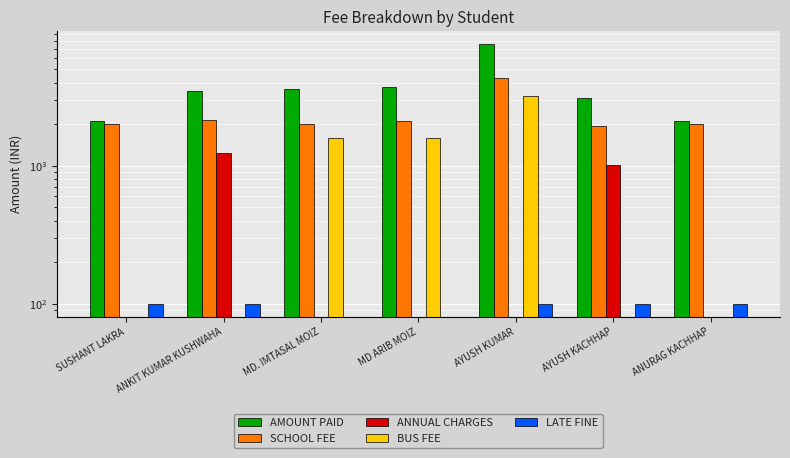

Reading left to right, what are all the values shown in this chart?

AMOUNT PAID: 2100	3490	3600	3700	7600	3070	2100
SCHOOL FEE: 2000	2150	2000	2100	4300	1950	2000
ANNUAL CHARGES: 0	1240	0	0	0	1020	0
BUS FEE: 0	0	1600	1600	3200	0	0
LATE FINE: 100	100	0	0	100	100	100